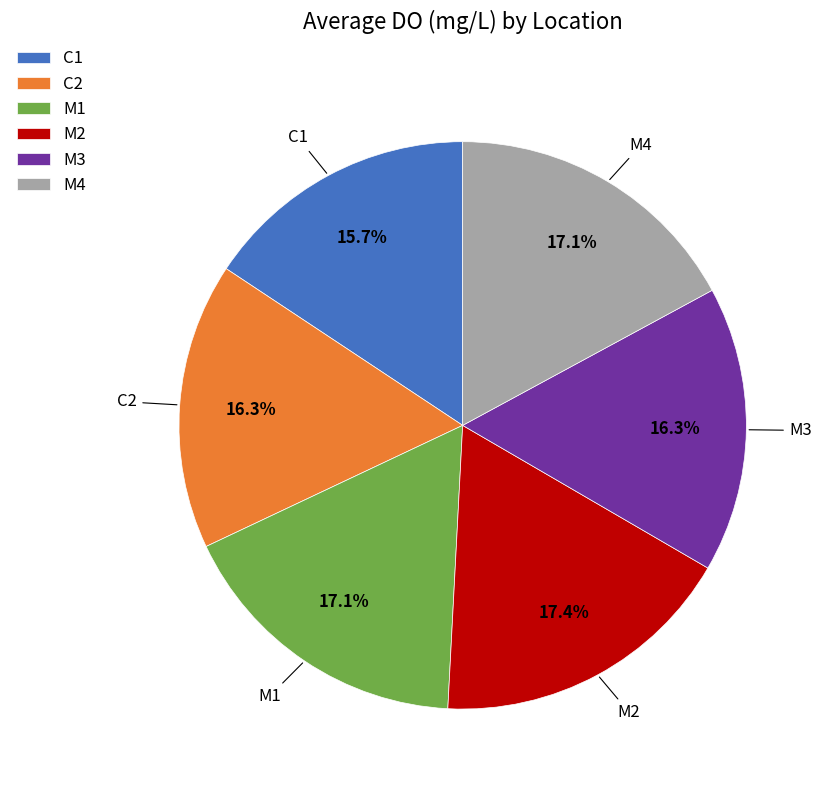

Does any single category account for the majority?

No